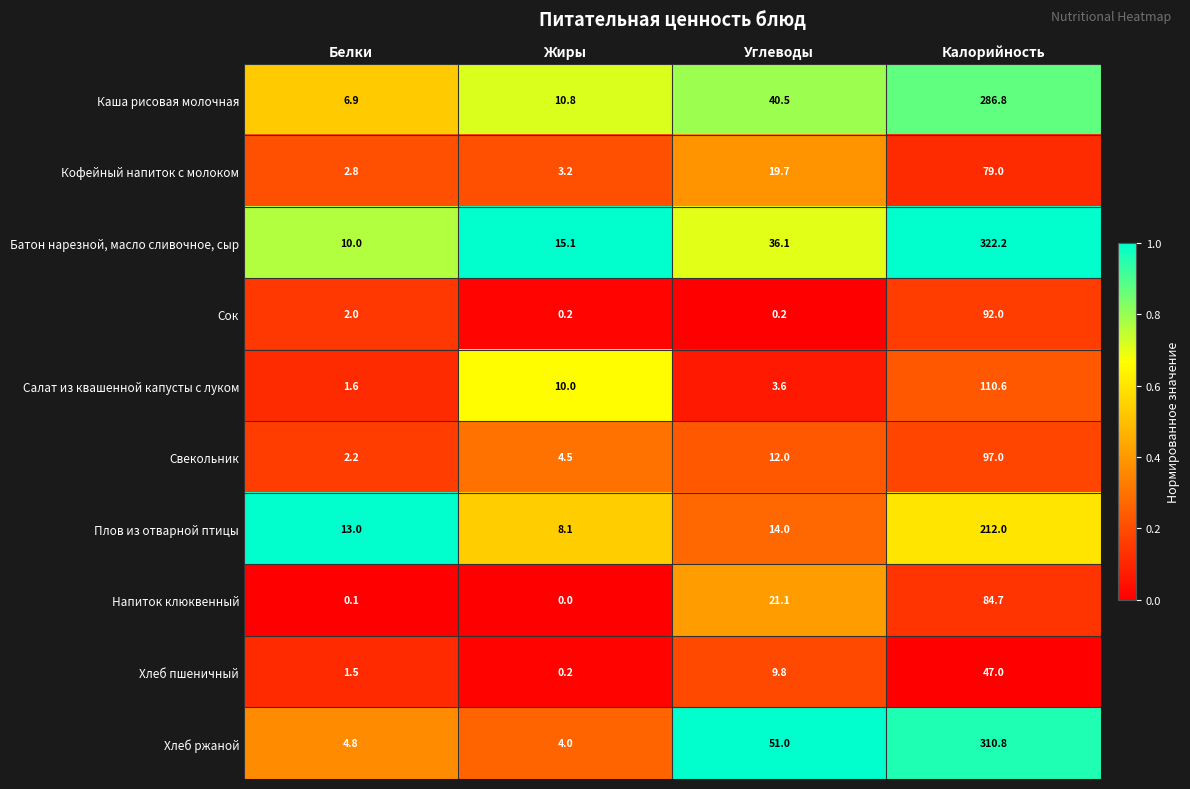

Which category has the highest value across all series?

Калорийность